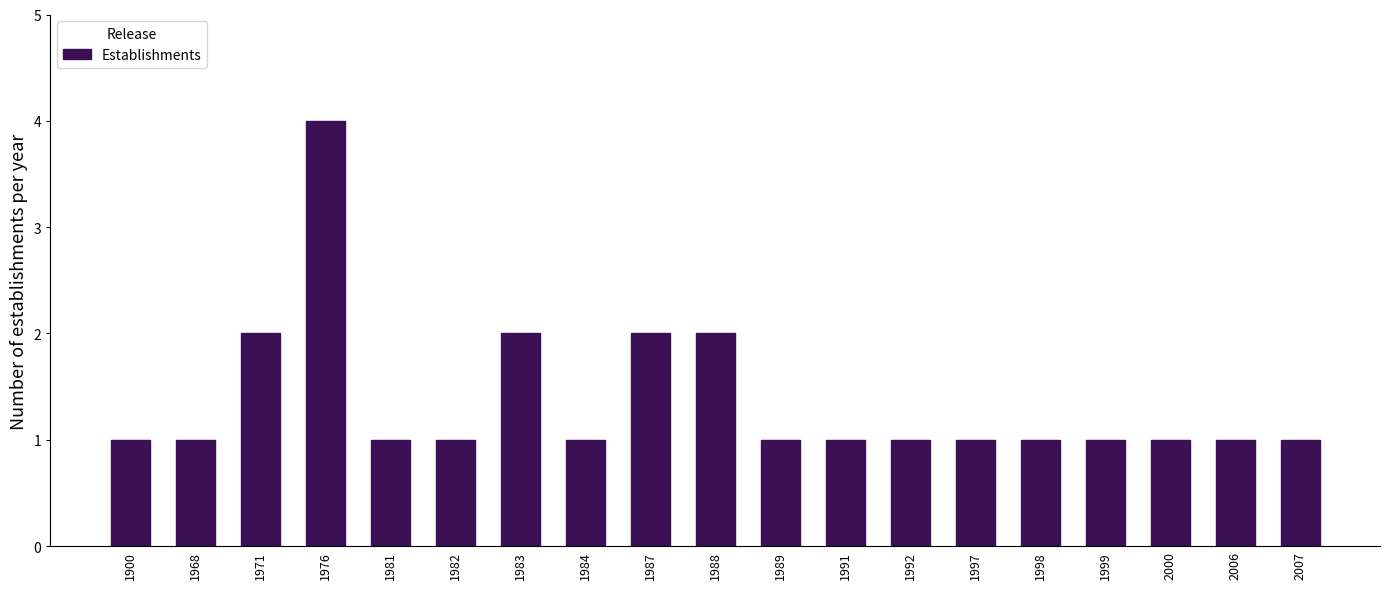

Reading right to left, what are all the values shown in this chart?

1	1	1	1	1	1	1	1	1	2	2	1	2	1	1	4	2	1	1